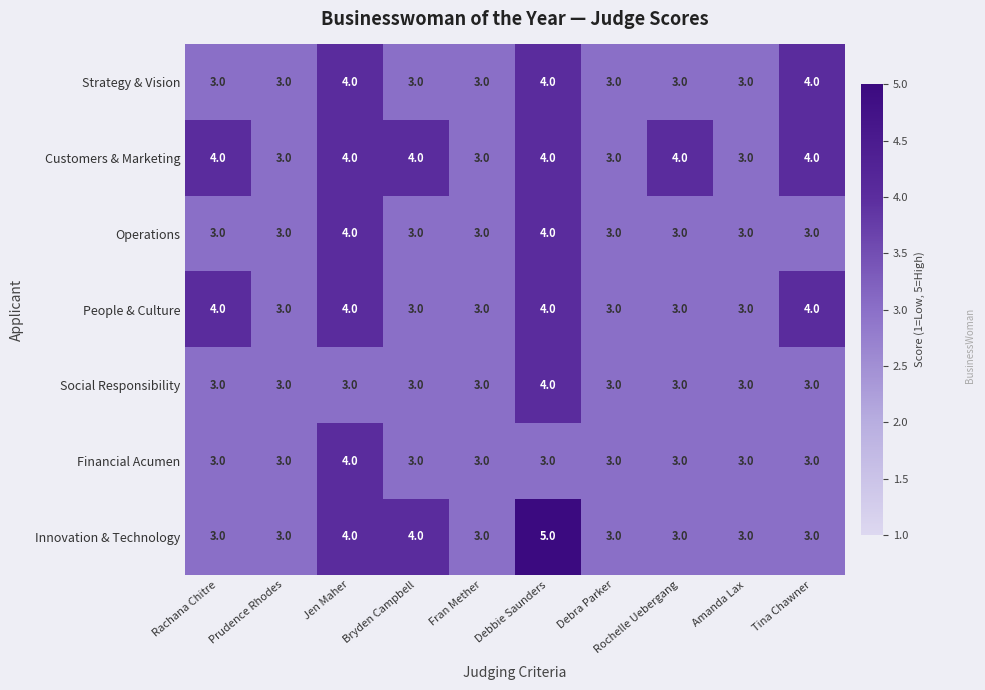

What is the maximum value shown in the chart?

5